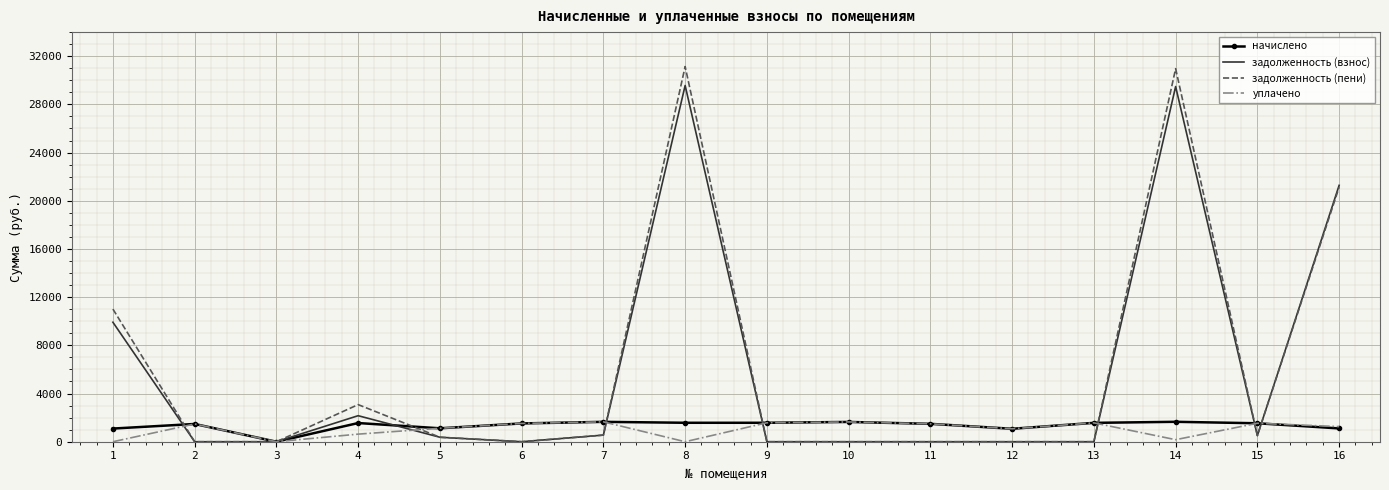

What is the difference between the maximum and minimum values in the уплачено series?

1649.7